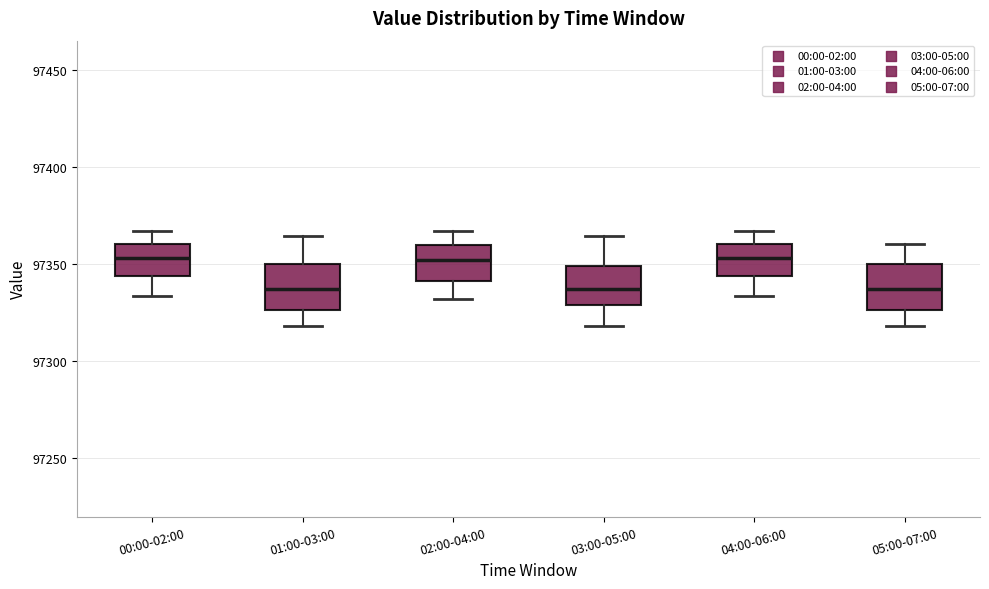

Reading left to right, read every box against the y-axis: the position of its median line, the range the box covers, and the ends of its whiskers. The values are not printed on the chart, so give them approximately, as read against the axis.

00:00-02:00: median 97355, box 97345 to 97360, whiskers 97335 to 97365
01:00-03:00: median 97335, box 97325 to 97350, whiskers 97320 to 97365
02:00-04:00: median 97350, box 97340 to 97360, whiskers 97330 to 97365
03:00-05:00: median 97335, box 97330 to 97350, whiskers 97320 to 97365
04:00-06:00: median 97355, box 97345 to 97360, whiskers 97335 to 97365
05:00-07:00: median 97335, box 97325 to 97350, whiskers 97320 to 97360